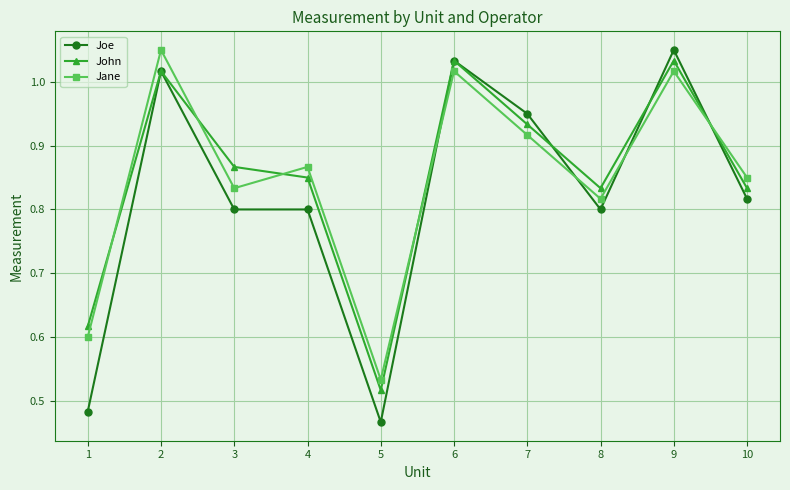

How many intersections are there between Jane and John?

5